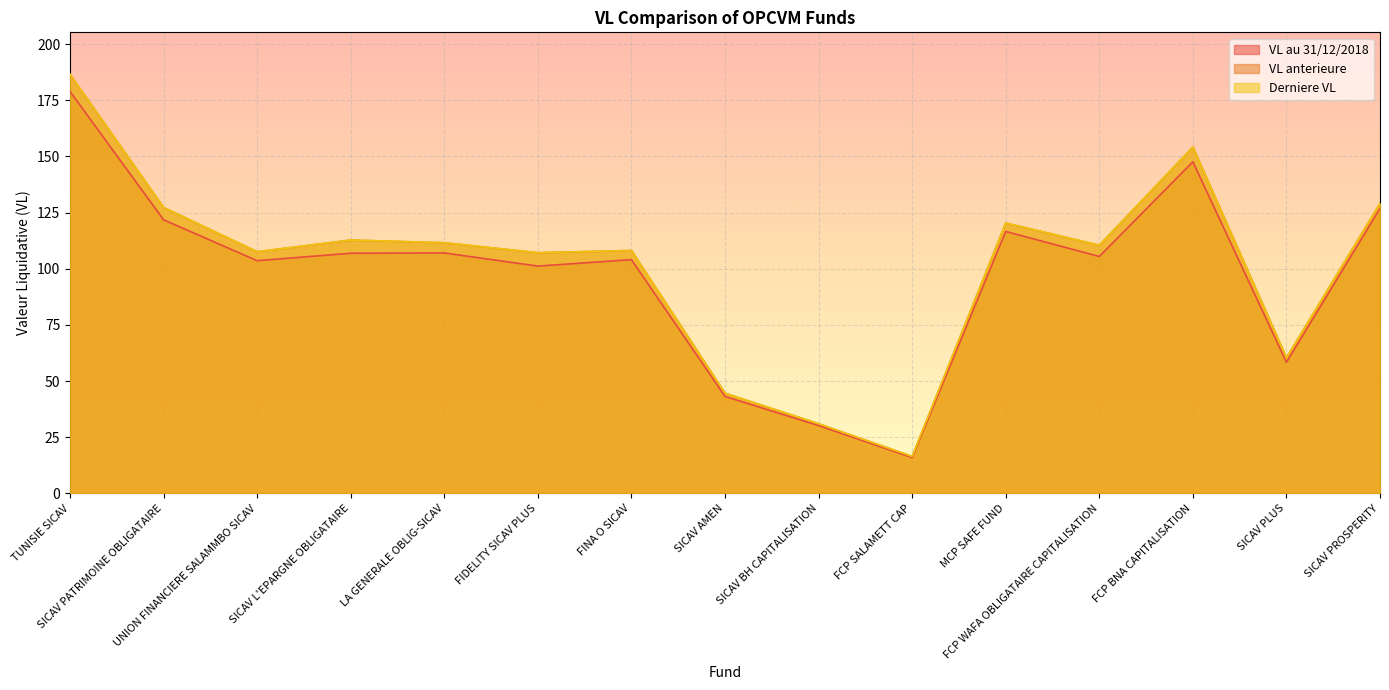

True or false: VL au 31/12/2018 has a value of 126.8 at SICAV PROSPERITY.

True